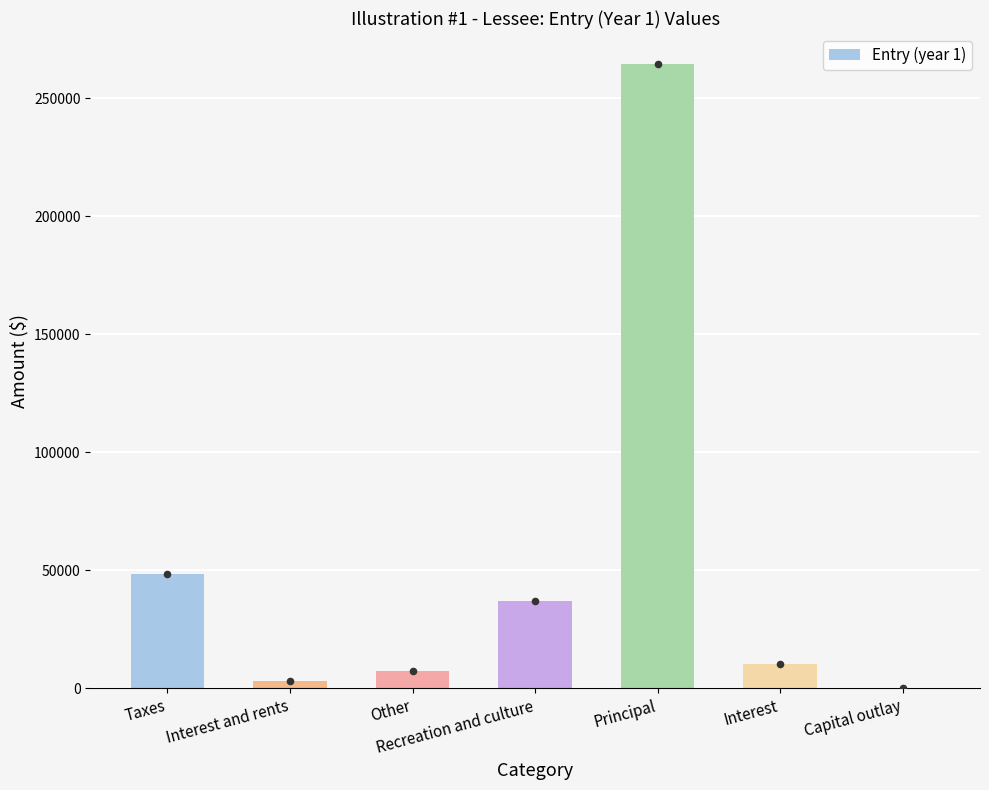

What is the change in value from Principal to Interest?

-254036